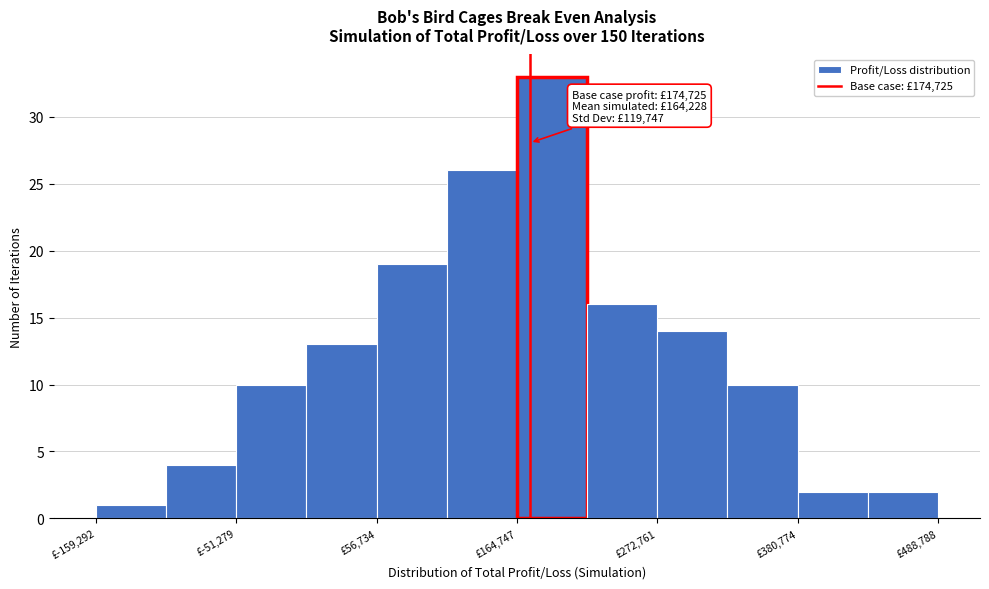

Read against the x-axis, roughly where is the centre of the tallest bar?

200000